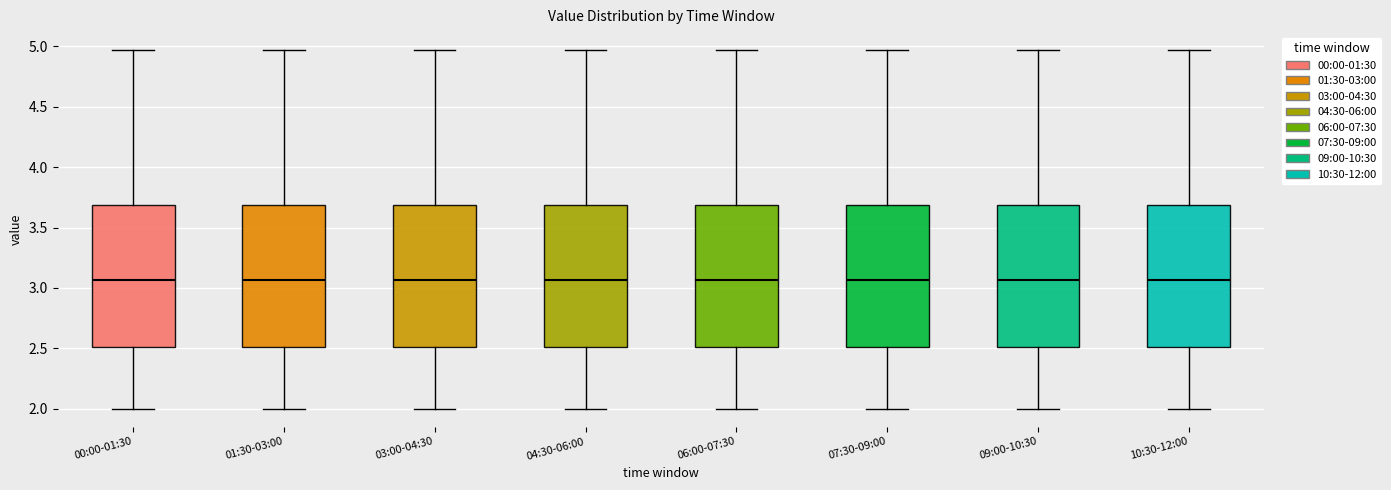

Reading left to right, transcribe this box plot: for each box, give where its median line is, the range the box spans, and where its two whiskers end, as read against the y-axis. The values are not printed on the chart, so give them approximately, as read against the axis.

00:00-01:30: median 3.05, box 2.50 to 3.70, whiskers 2.00 to 4.95
01:30-03:00: median 3.05, box 2.50 to 3.70, whiskers 2.00 to 4.95
03:00-04:30: median 3.05, box 2.50 to 3.70, whiskers 2.00 to 4.95
04:30-06:00: median 3.05, box 2.50 to 3.70, whiskers 2.00 to 4.95
06:00-07:30: median 3.05, box 2.50 to 3.70, whiskers 2.00 to 4.95
07:30-09:00: median 3.05, box 2.50 to 3.70, whiskers 2.00 to 4.95
09:00-10:30: median 3.05, box 2.50 to 3.70, whiskers 2.00 to 4.95
10:30-12:00: median 3.05, box 2.50 to 3.70, whiskers 2.00 to 4.95